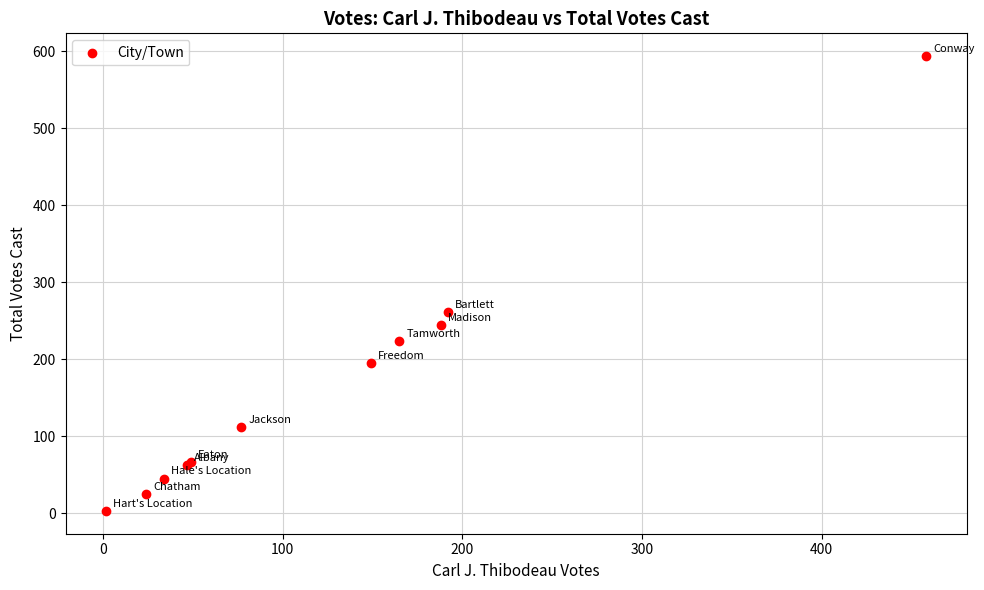

What Y value in the scatter plot is closest to 298?

261